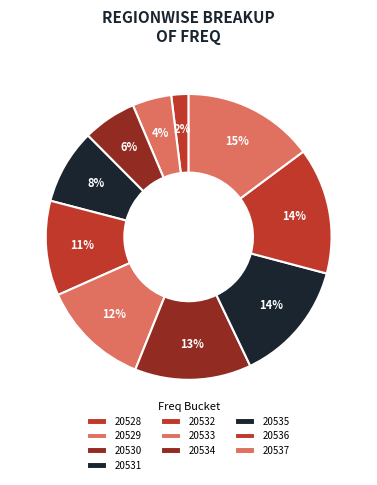

Does 20528 represent more than half of the total?

No